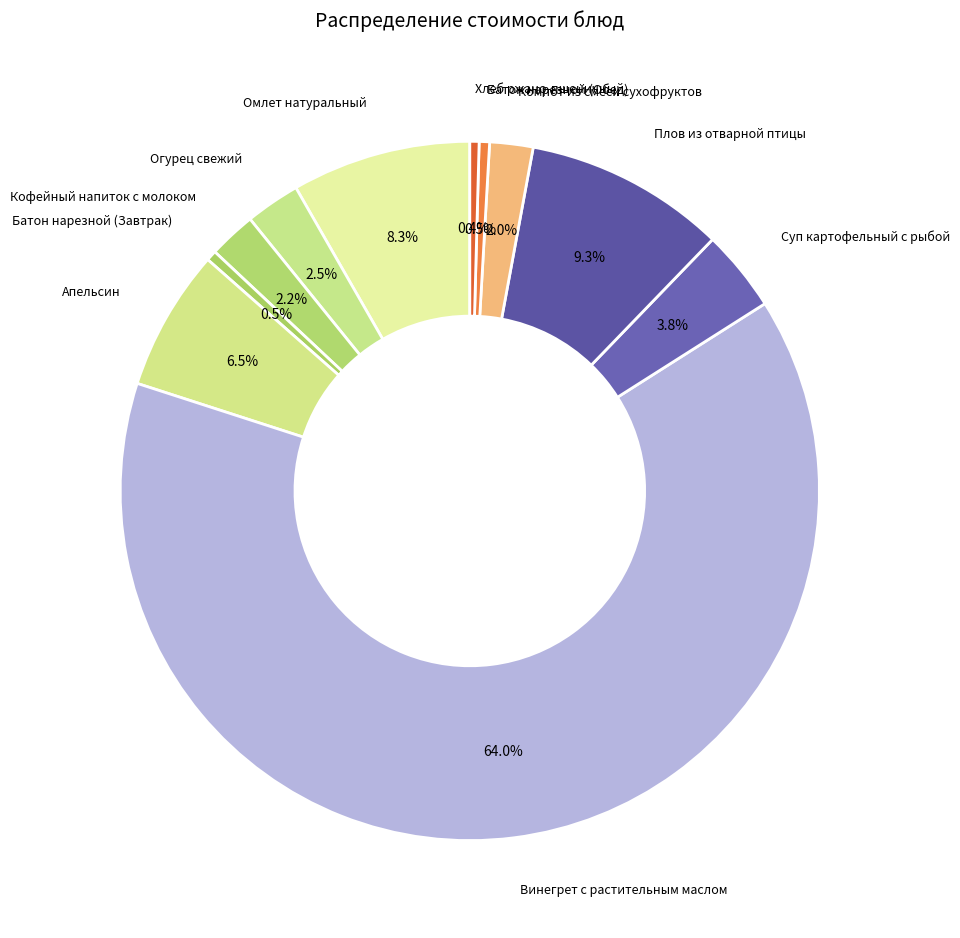

Is there a majority slice in this chart?

Yes